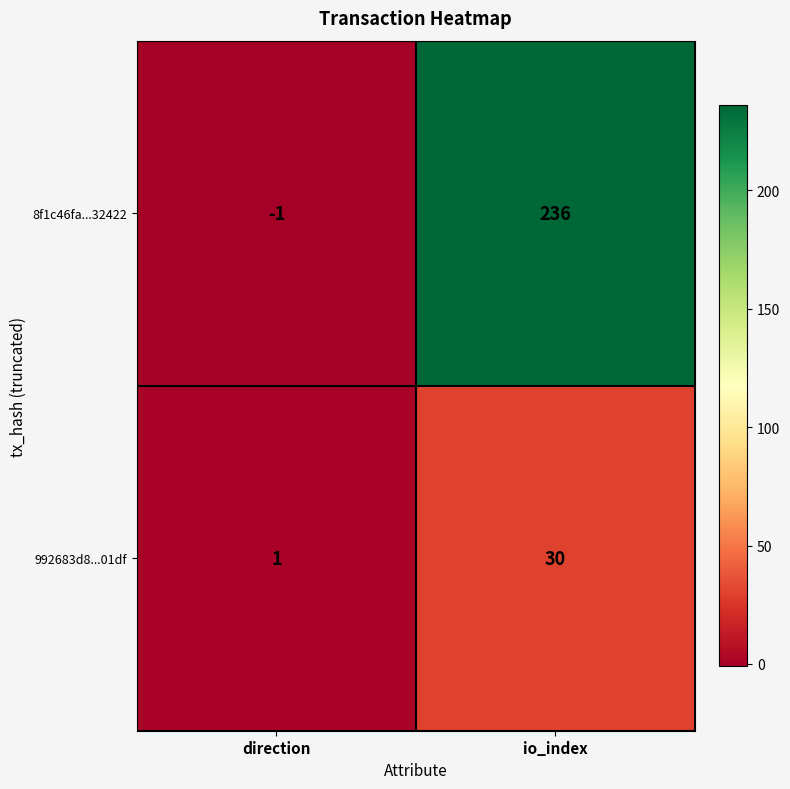

Reading left to right, list all the values displayed in this chart.

8f1c46fa...32422: -1	236
992683d8...01df: 1	30